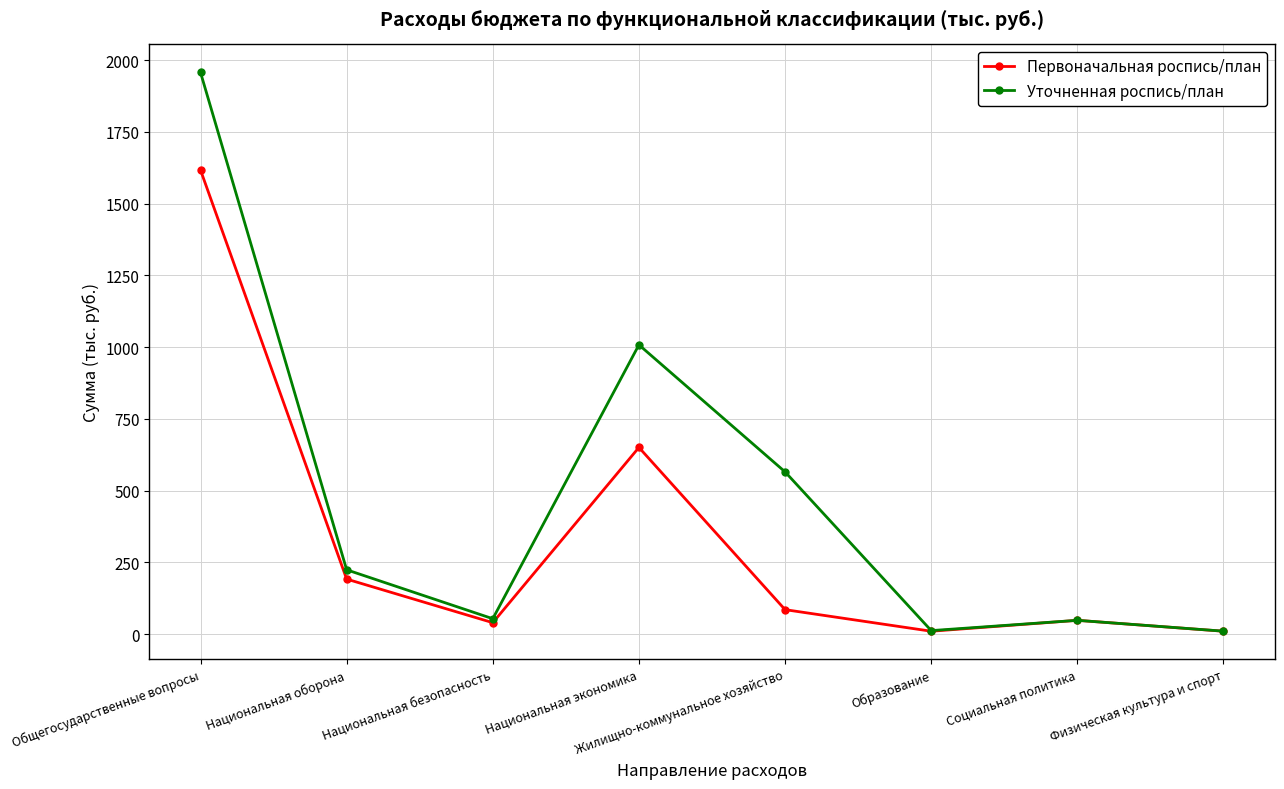

What are all the series names shown in the legend?

Первоначальная роспись/план, Уточненная роспись/план